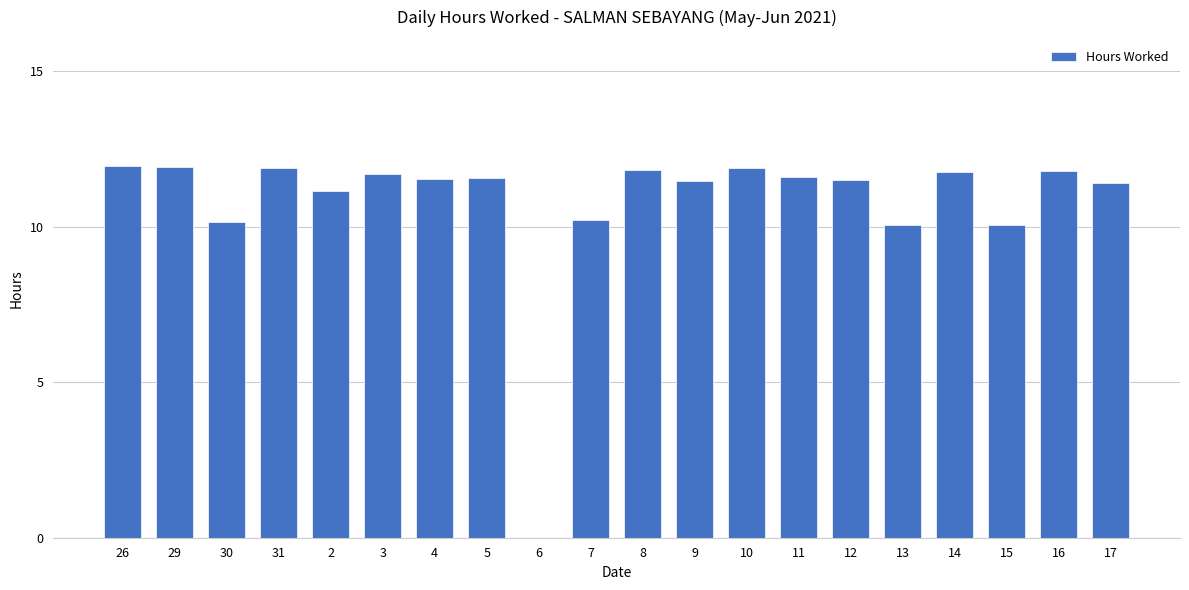

The value at 31 is 11.9. True or false?

True